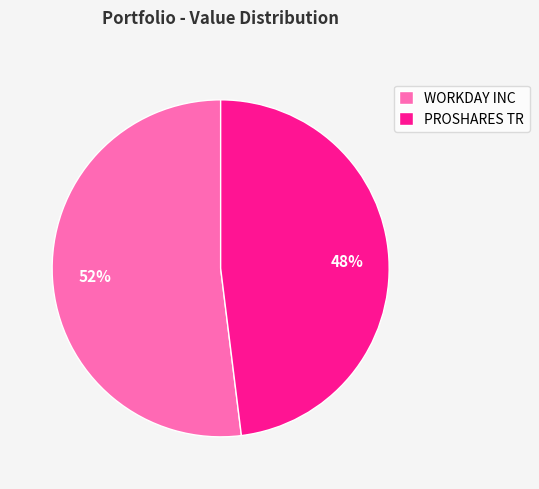

Rank the categories by value from lowest to highest.

PROSHARES TR, WORKDAY INC